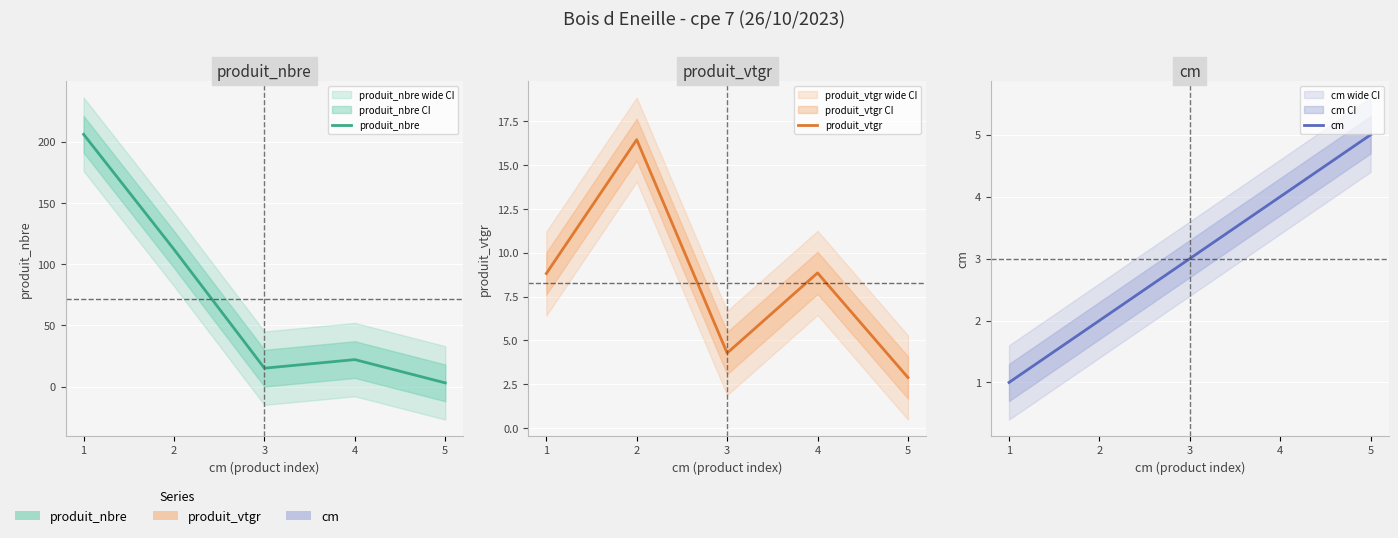

How many data points in produit_vtgr are less than 8?

2